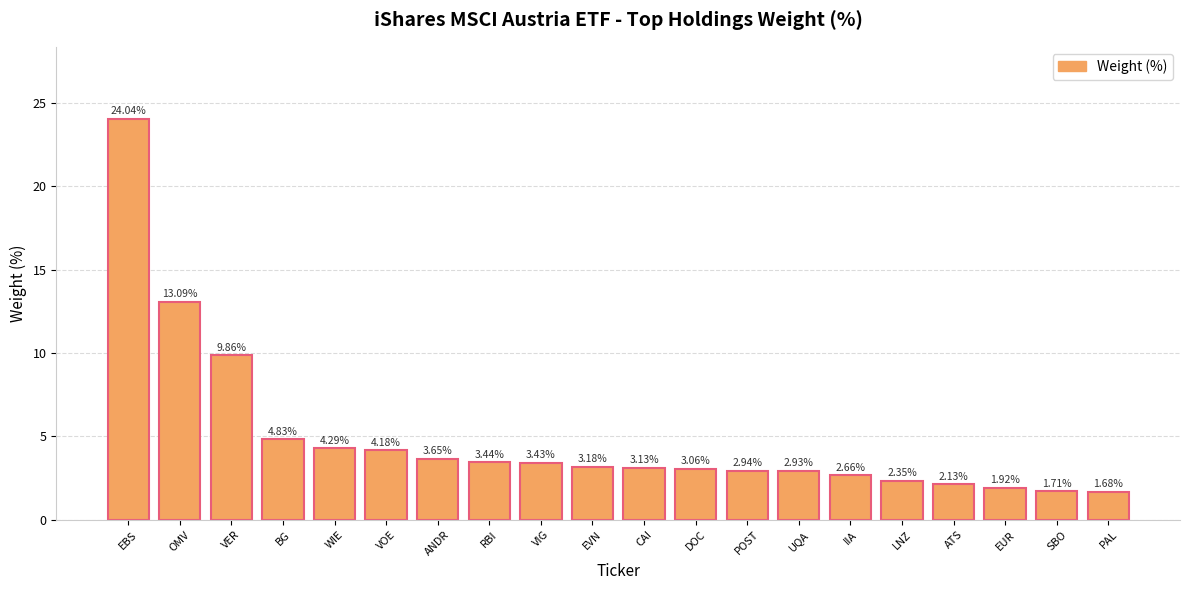

How many values exceed 3?

12